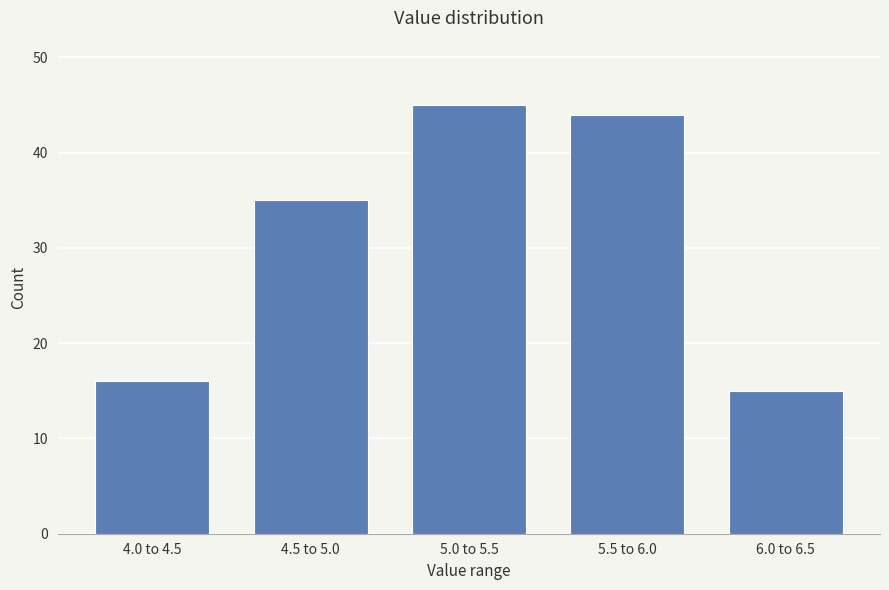

Reading left to right, what are all the values shown in this chart?

4.0 to 4.5=16	4.5 to 5.0=35	5.0 to 5.5=45	5.5 to 6.0=44	6.0 to 6.5=15